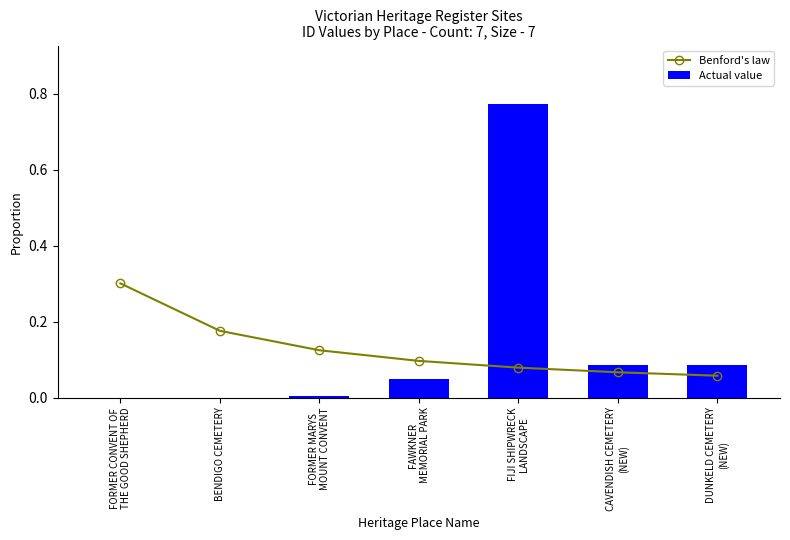

What is the difference between the Actual value values at FORMER CONVENT OF
THE GOOD SHEPHERD and FIJI SHIPWRECK
LANDSCAPE?

0.8